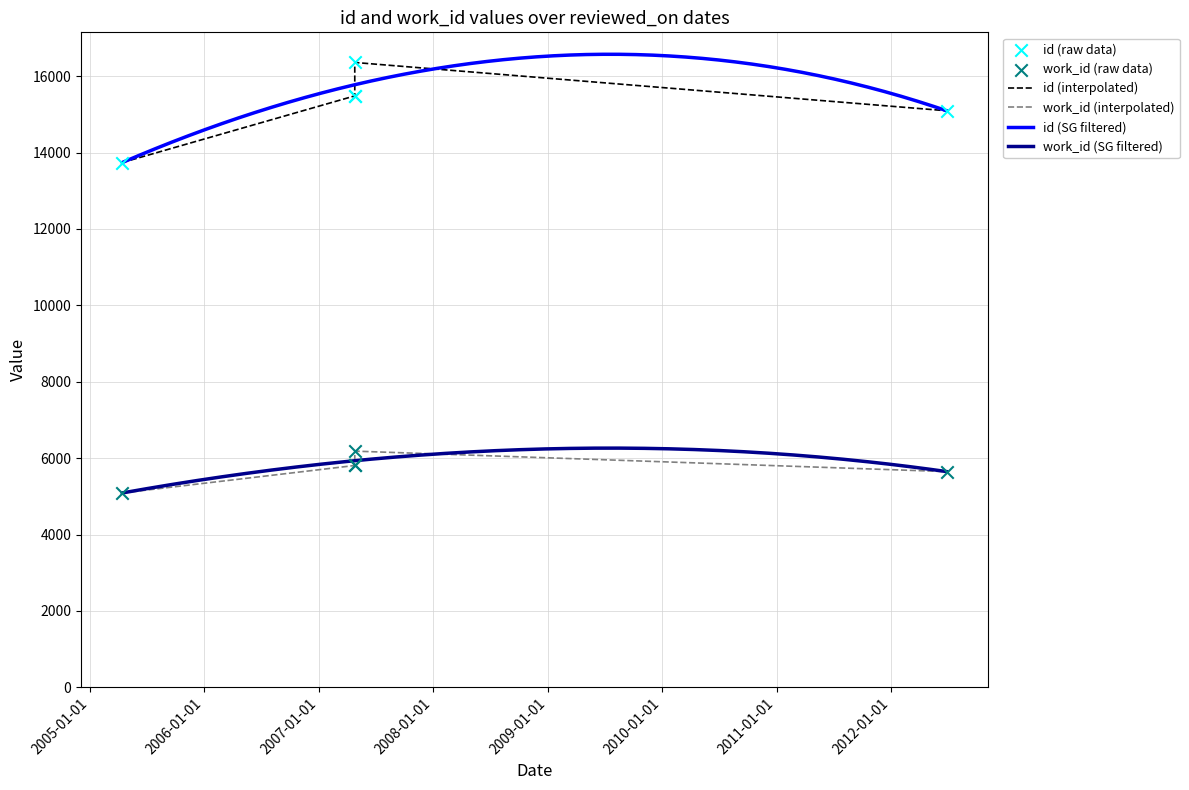

What are all the series names shown in the legend?

id, work_id